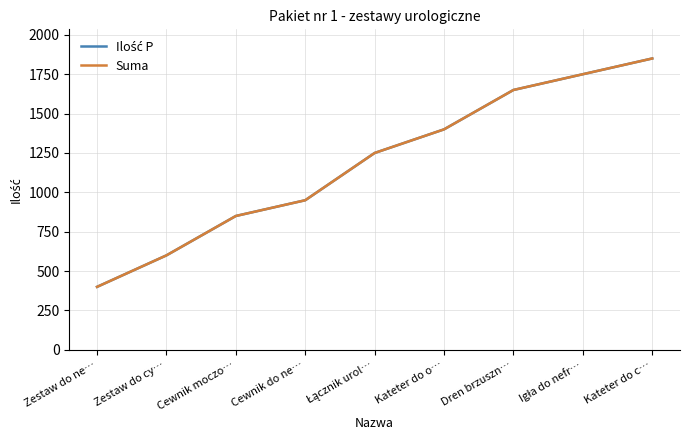

At which category is the sum across all series the highest?

Kateter do c…